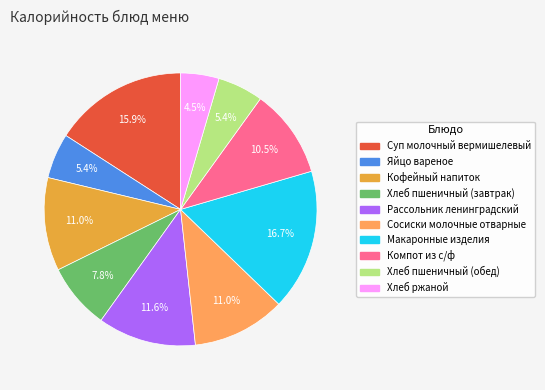

To the nearest percent, what is the average slice percentage?

10%